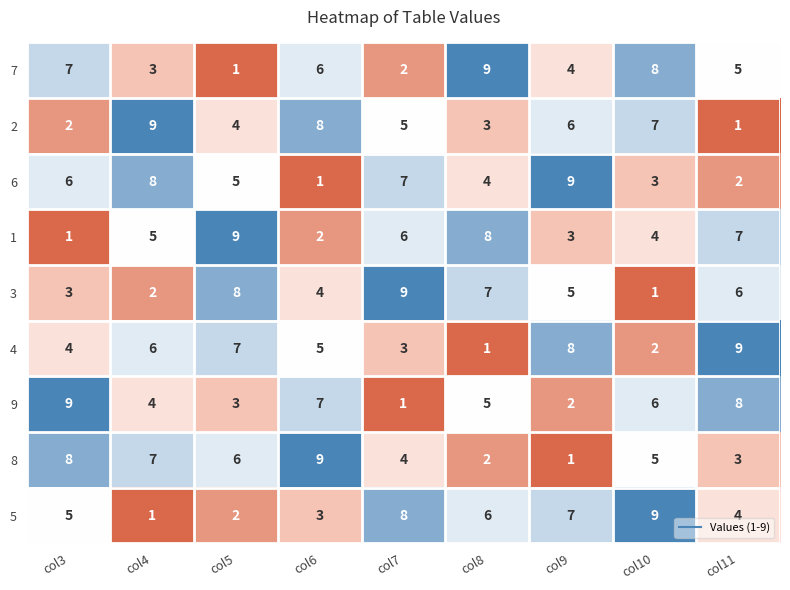

What is the difference between the second highest and minimum values in the 6 series?

7